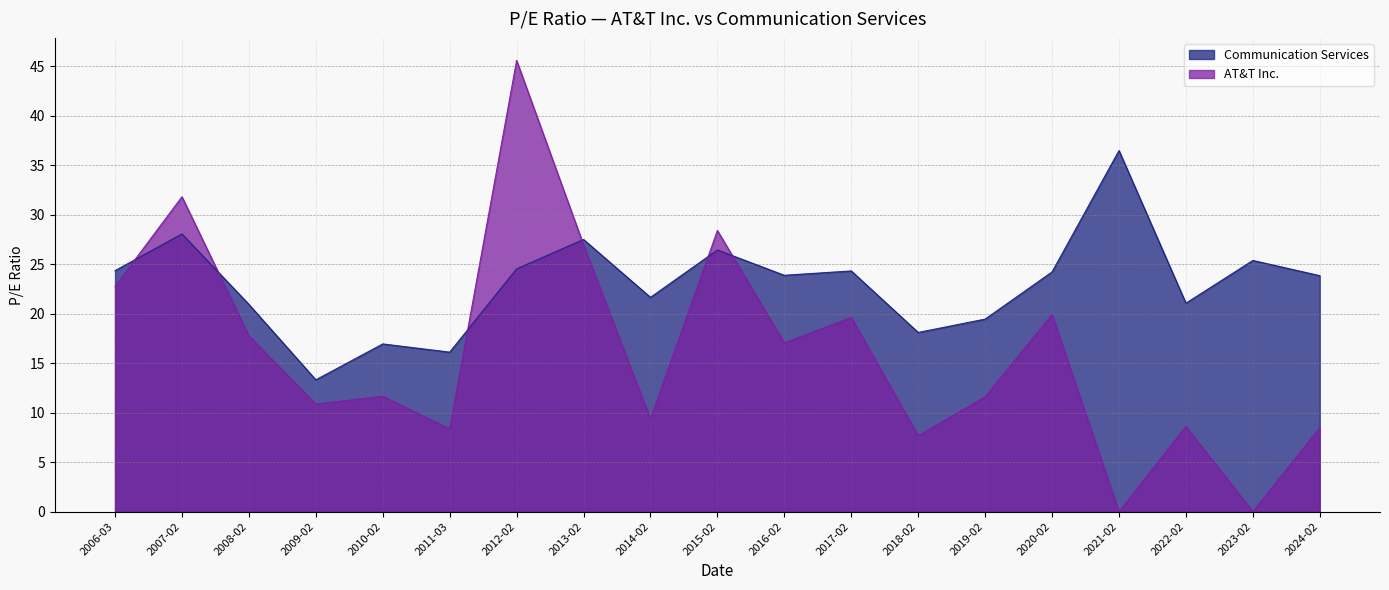

How many values in AT&T Inc. are above zero?

17